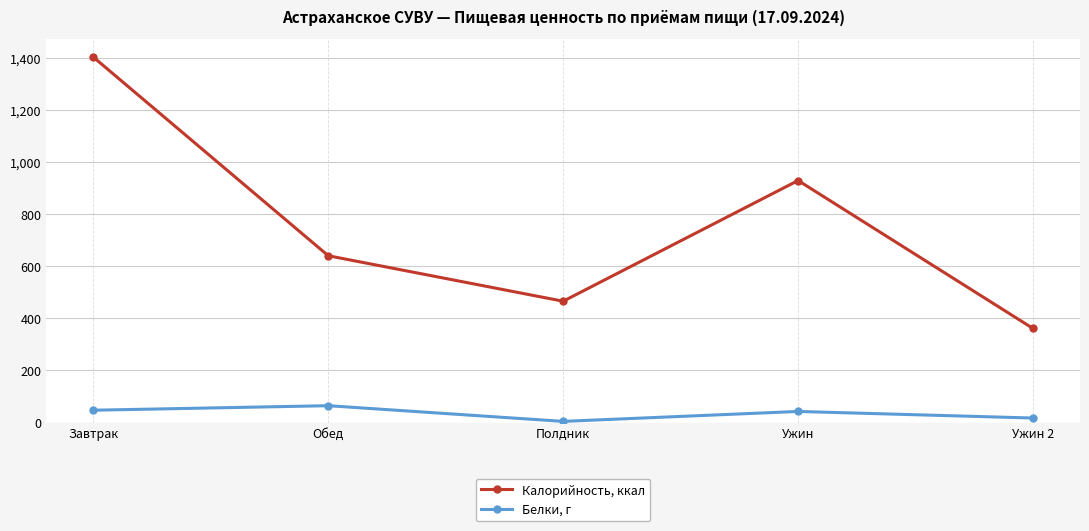

At which label does Калорийность, ккал reach its peak?

Завтрак